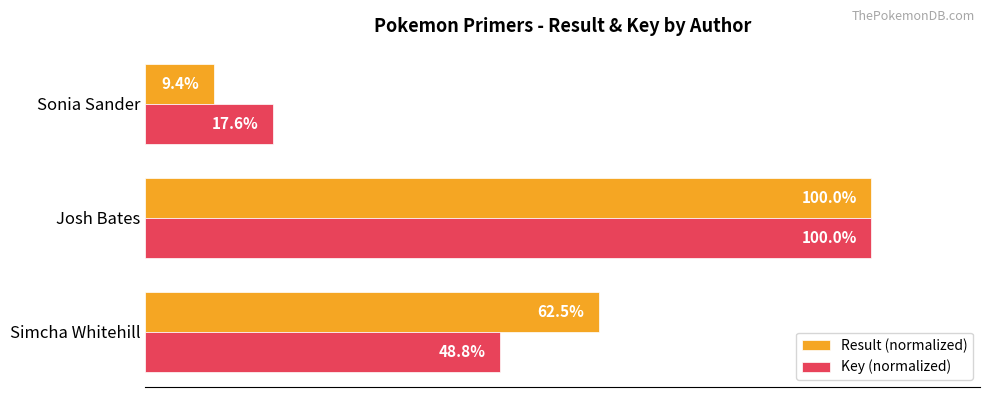

At which category is the sum across all series the highest?

Josh Bates